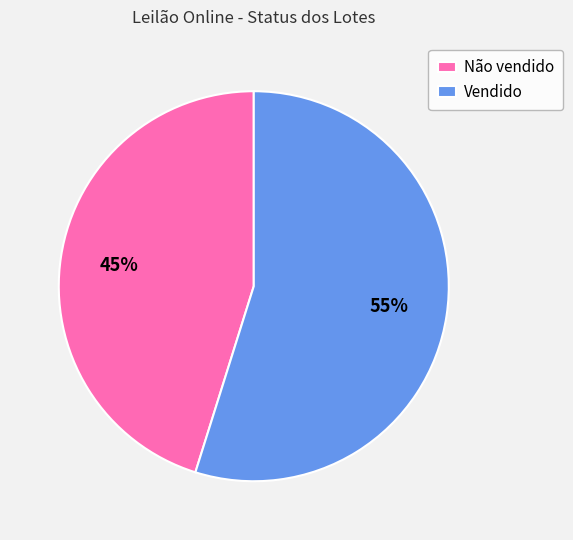

Rank the categories by value from highest to lowest.

Vendido, Não vendido